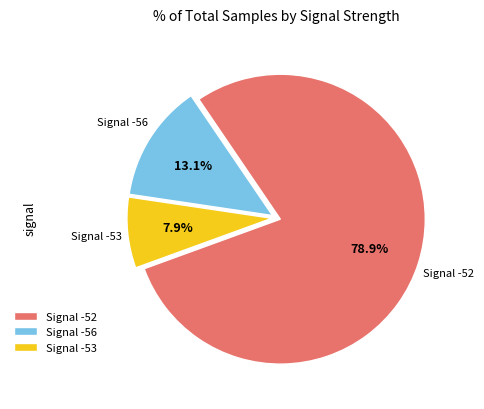

What percentage is NOT represented by Signal -56?

86.9%